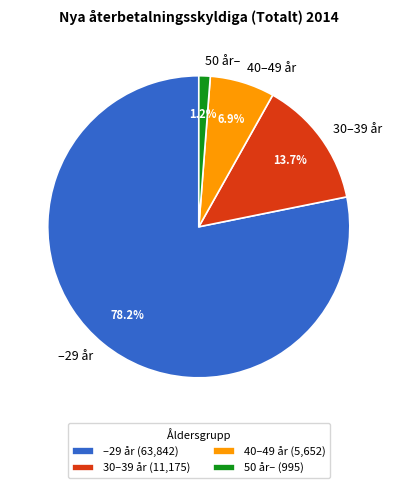

Combined, do 30–39 år and 50 år– account for over 50%?

No